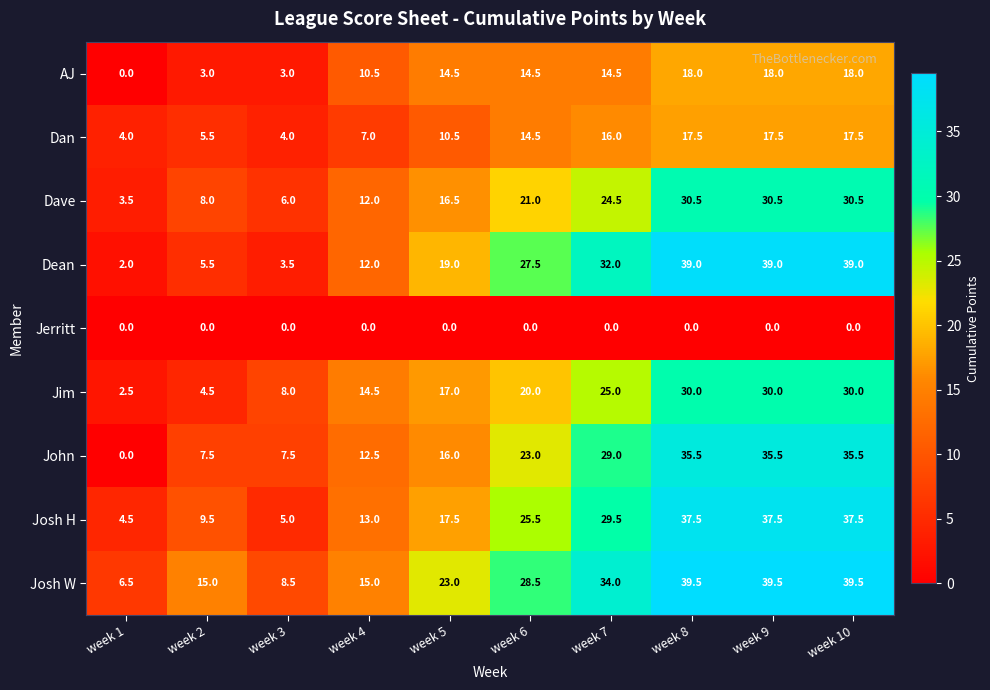

At which label does John reach its minimum?

week 1